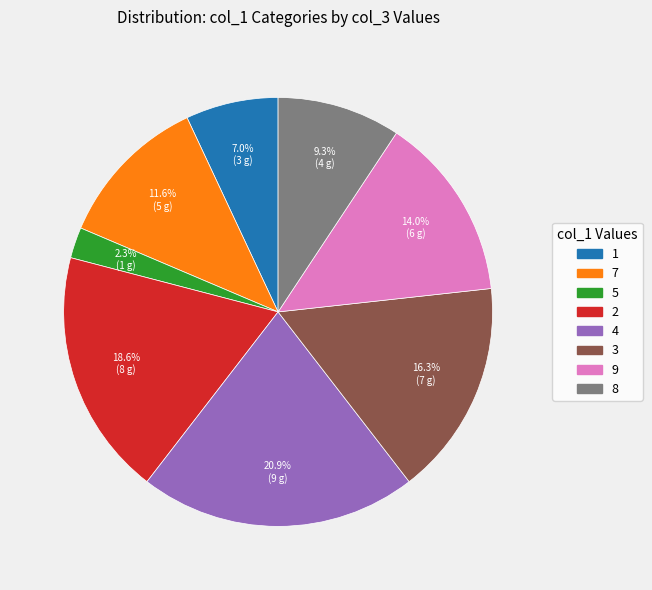

Does 2 represent more than half of the total?

No